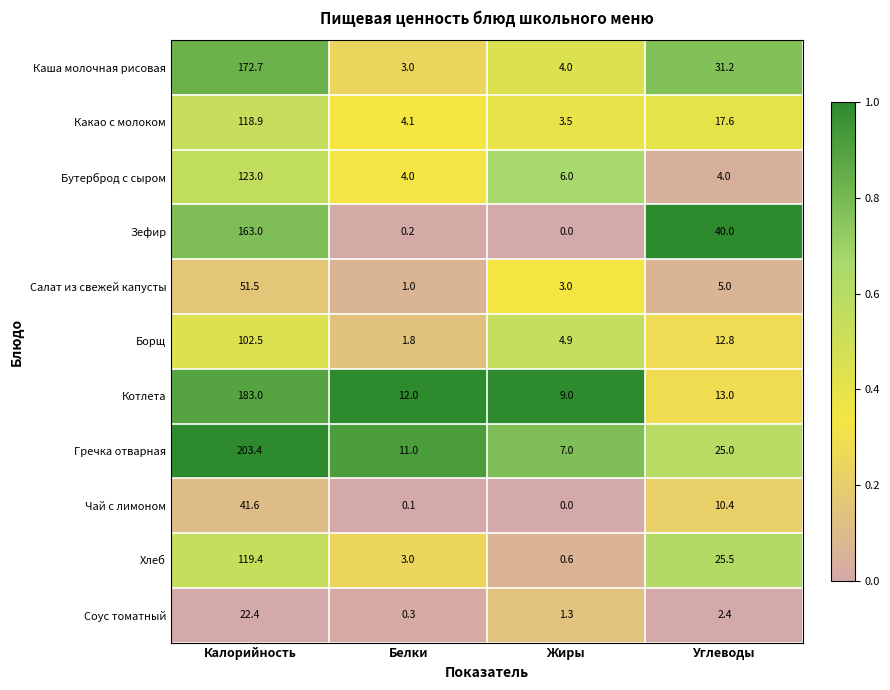

At which category does the chart reach its peak across all series?

Калорийность